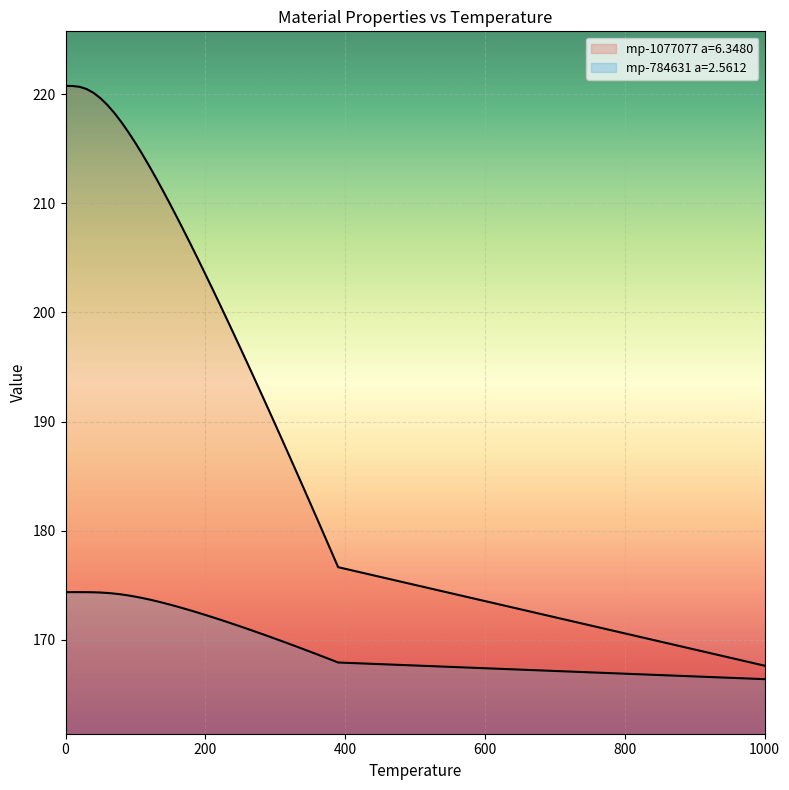

True or false: mp-784631 a=2.5612 has more than 0 interior local peaks.

False